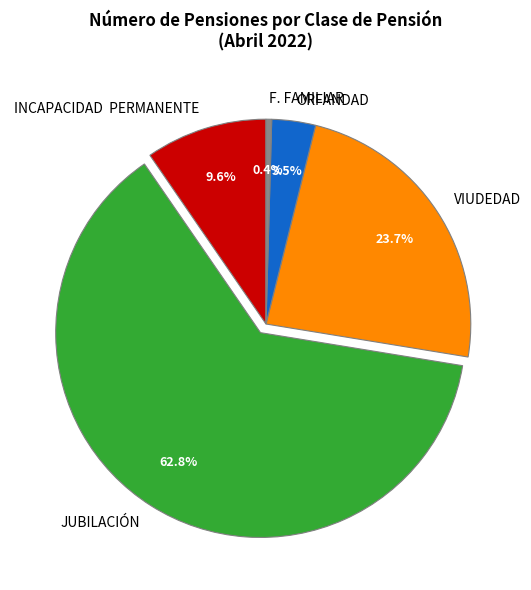

Which category has the smallest portion of the pie?

F. FAMILIAR